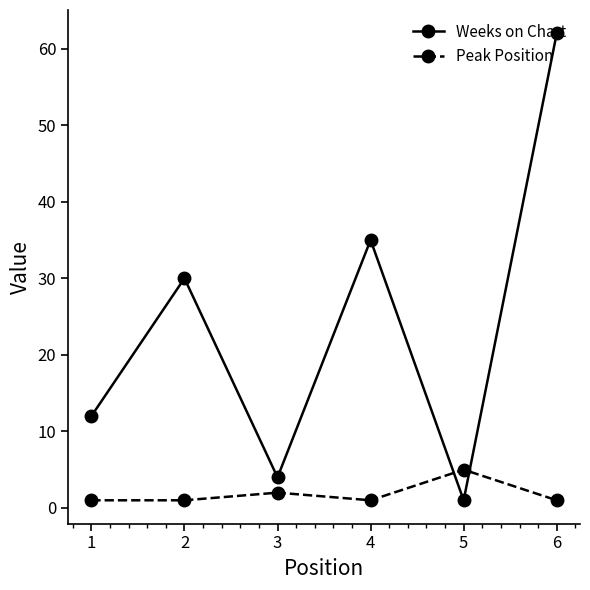

What is the smallest value displayed?

1